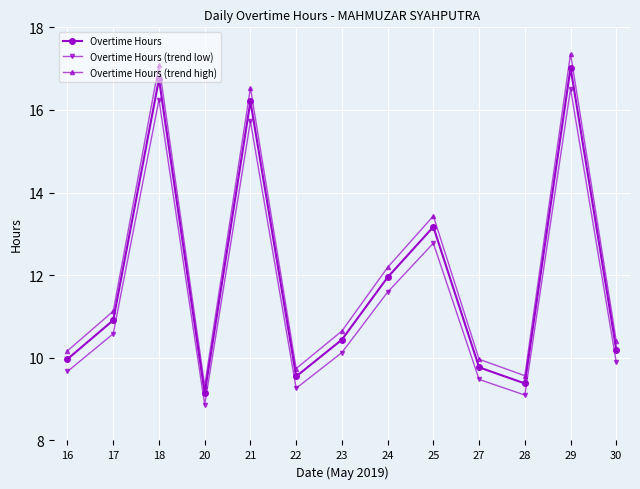

What is the value of the Overtime Hours point at the 7th from the left?

10.4